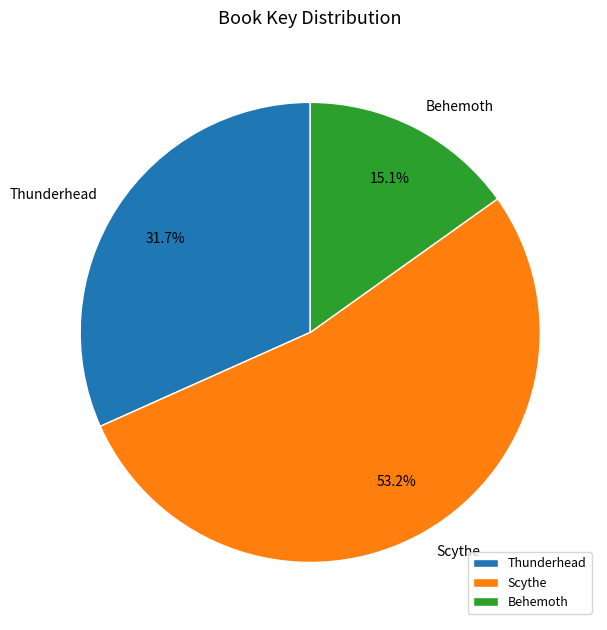

Combined, do Scythe and Behemoth account for over 50%?

Yes